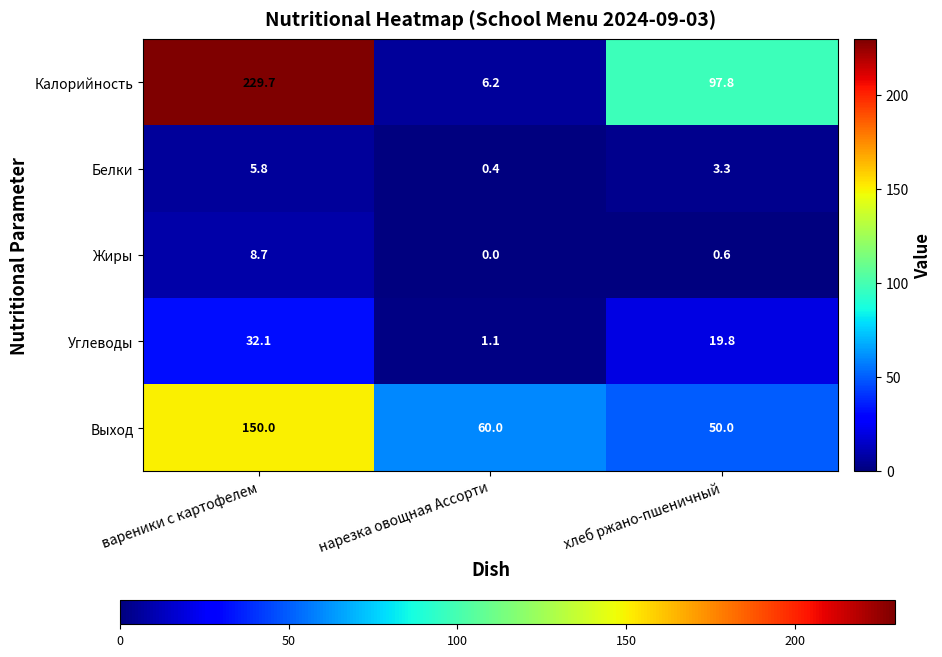

What is the maximum value shown in the chart?

229.7